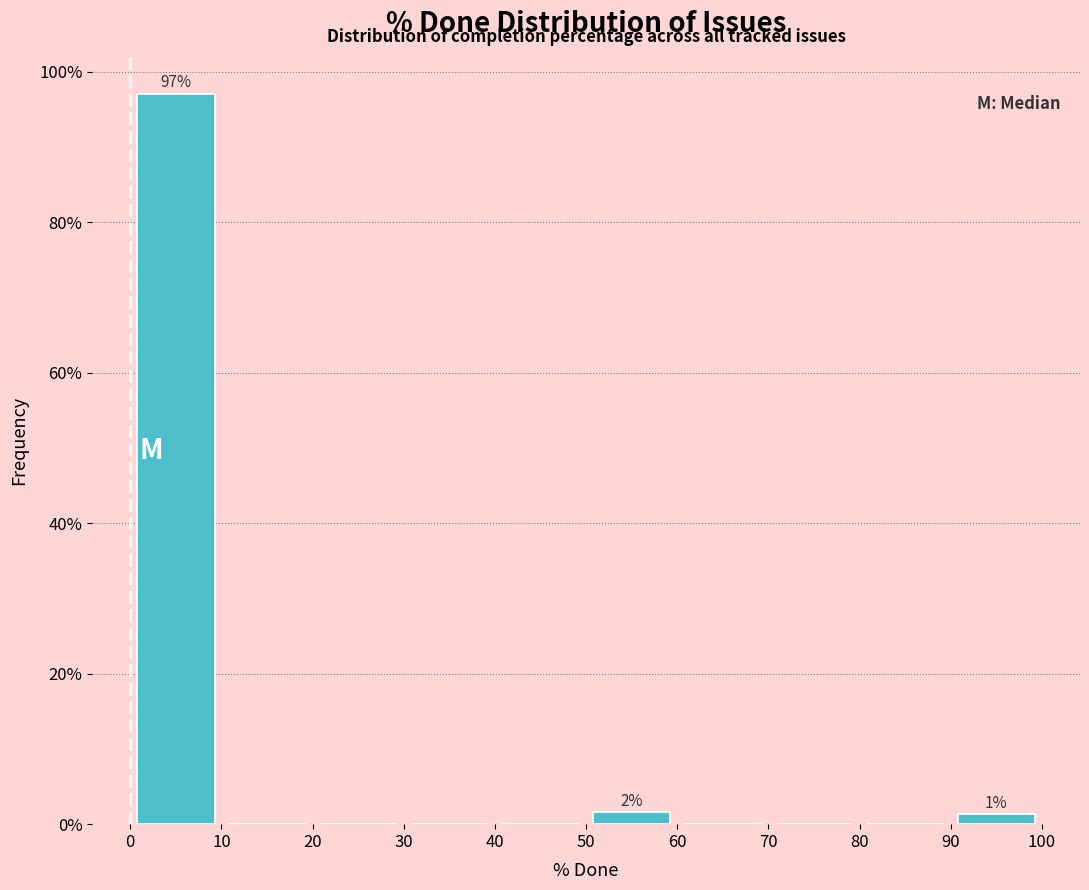

Over which range of the x-axis is the bar tallest?

0 to 10